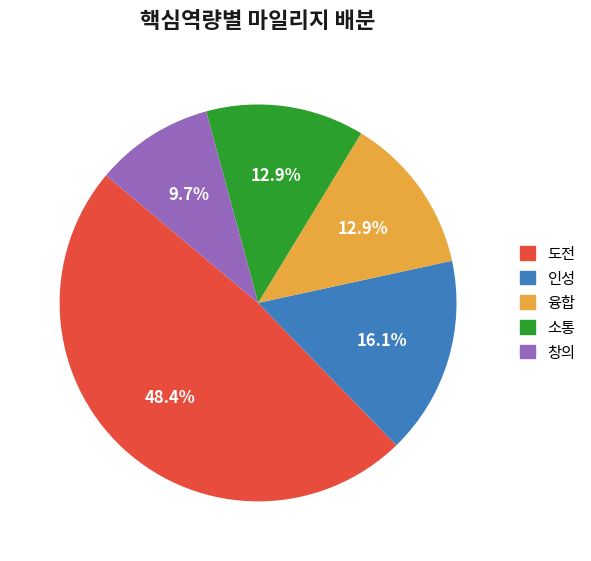

Is there a majority slice in this chart?

No